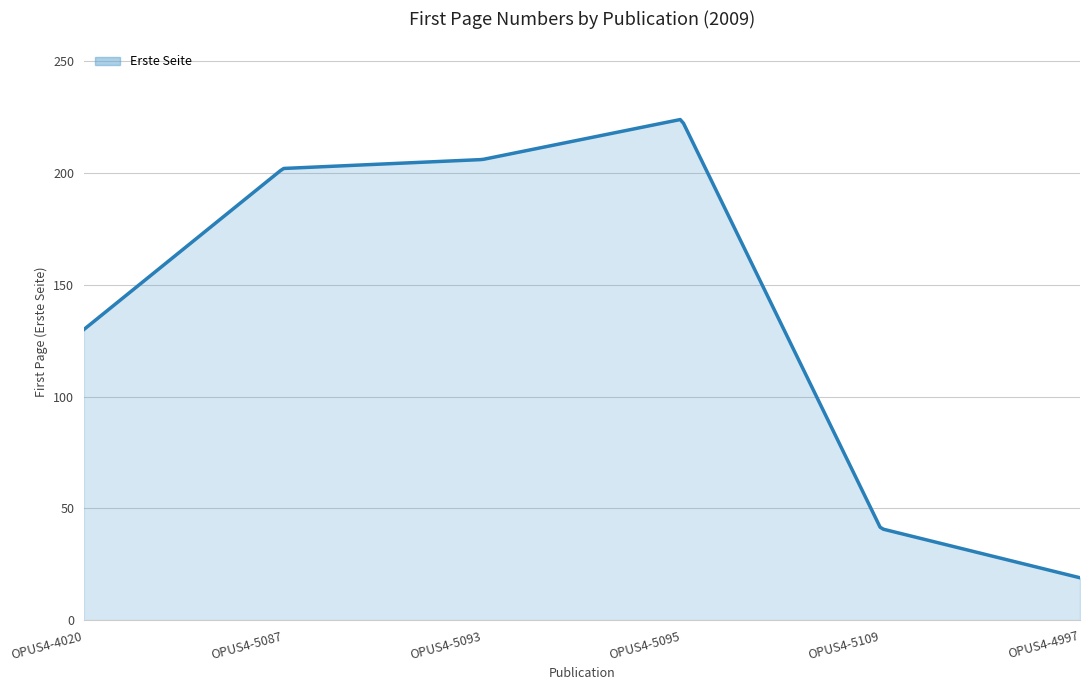

What is the greatest value displayed?

223.9